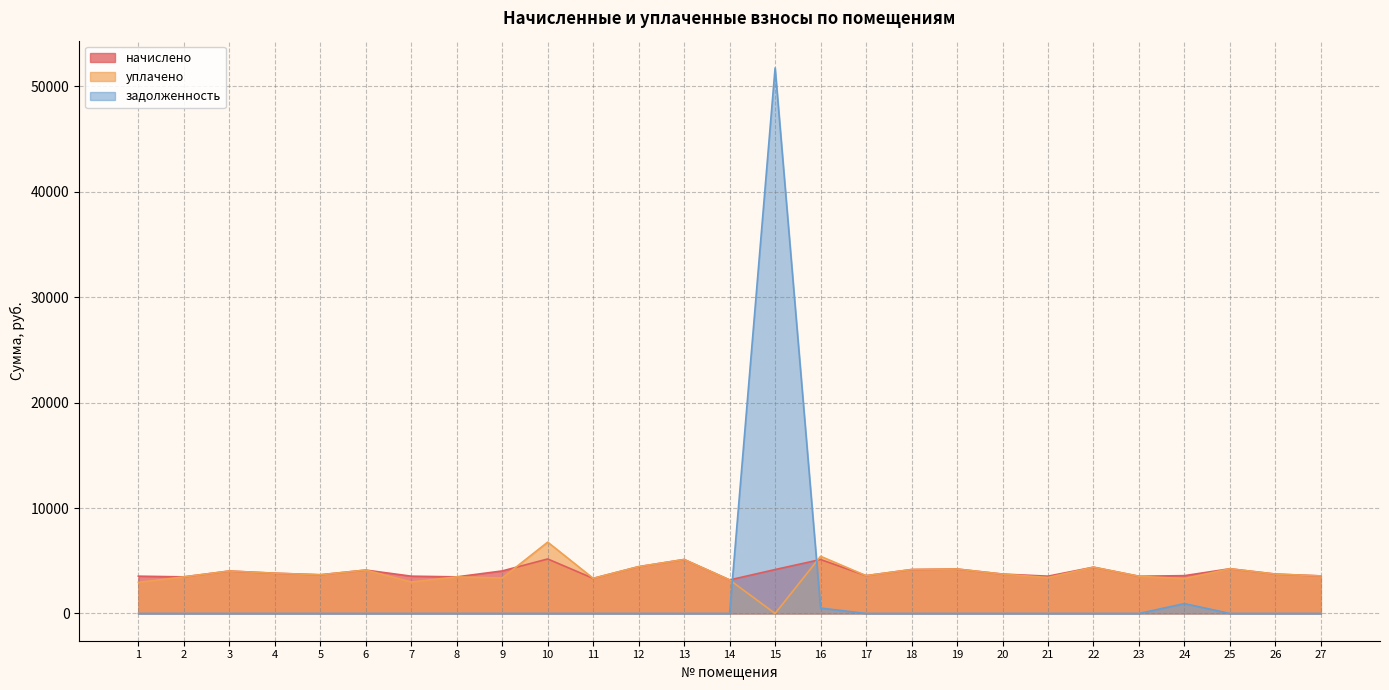

Between 1 and 24, which series saw the biggest shift?

задолженность